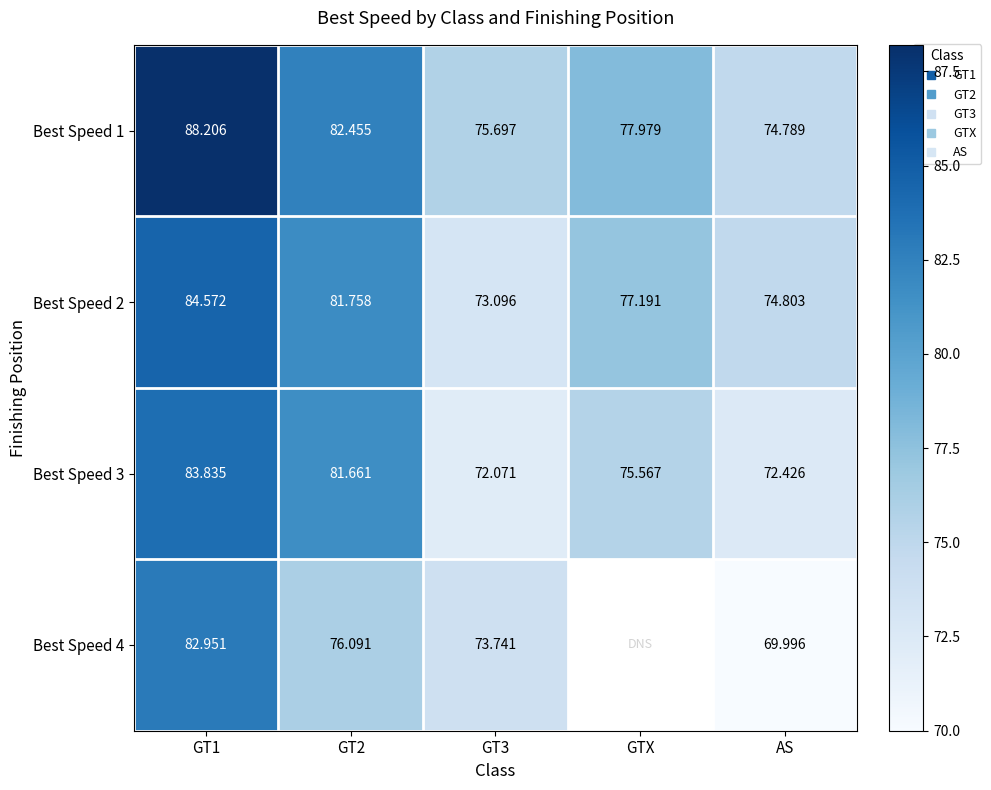

What is the average value of the Best Speed 1 series?

79.8